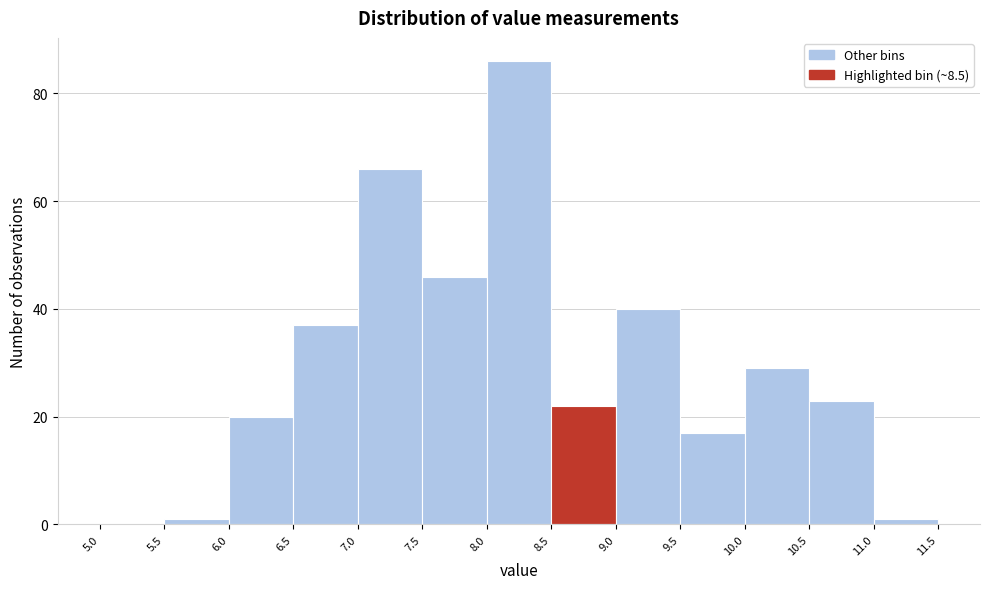

Reading left to right, transcribe this chart: for each bar, give the range it covers on the x-axis and its height. The values are not printed on the chart, so give them approximately, as read against the axis.

5.0 to 5.5: 0
5.5 to 6.0: under 2
6.0 to 6.5: 20
6.5 to 7.0: 38
7.0 to 7.5: 66
7.5 to 8.0: 46
8.0 to 8.5: 86
8.5 to 9.0: 22
9.0 to 9.5: 40
9.5 to 10.0: 18
10.0 to 10.5: 30
10.5 to 11.0: 24
11.0 to 11.5: under 2